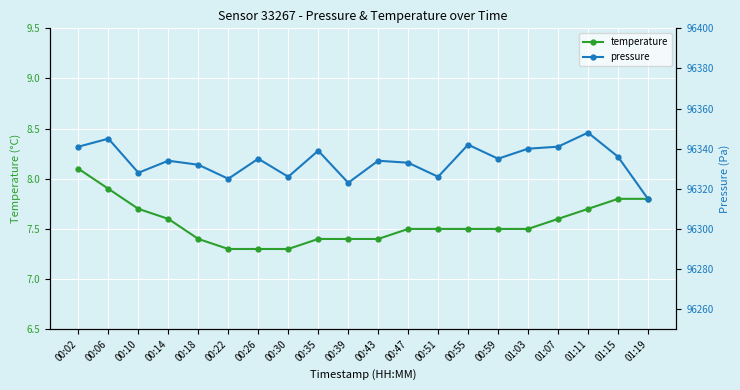

True or false: pressure and temperature cross at least once.

False